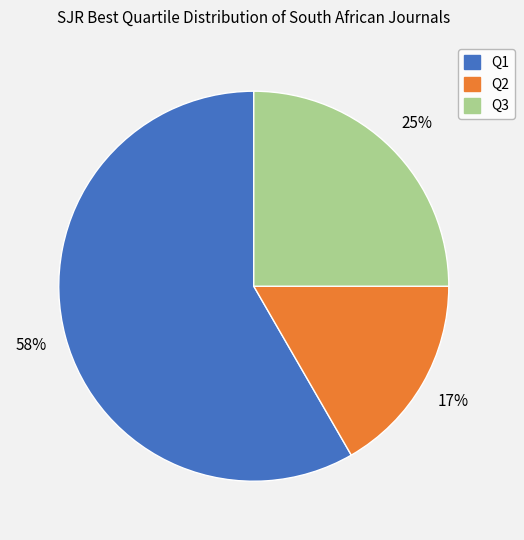

Do Q3 and Q2 together represent more than half of the pie?

No